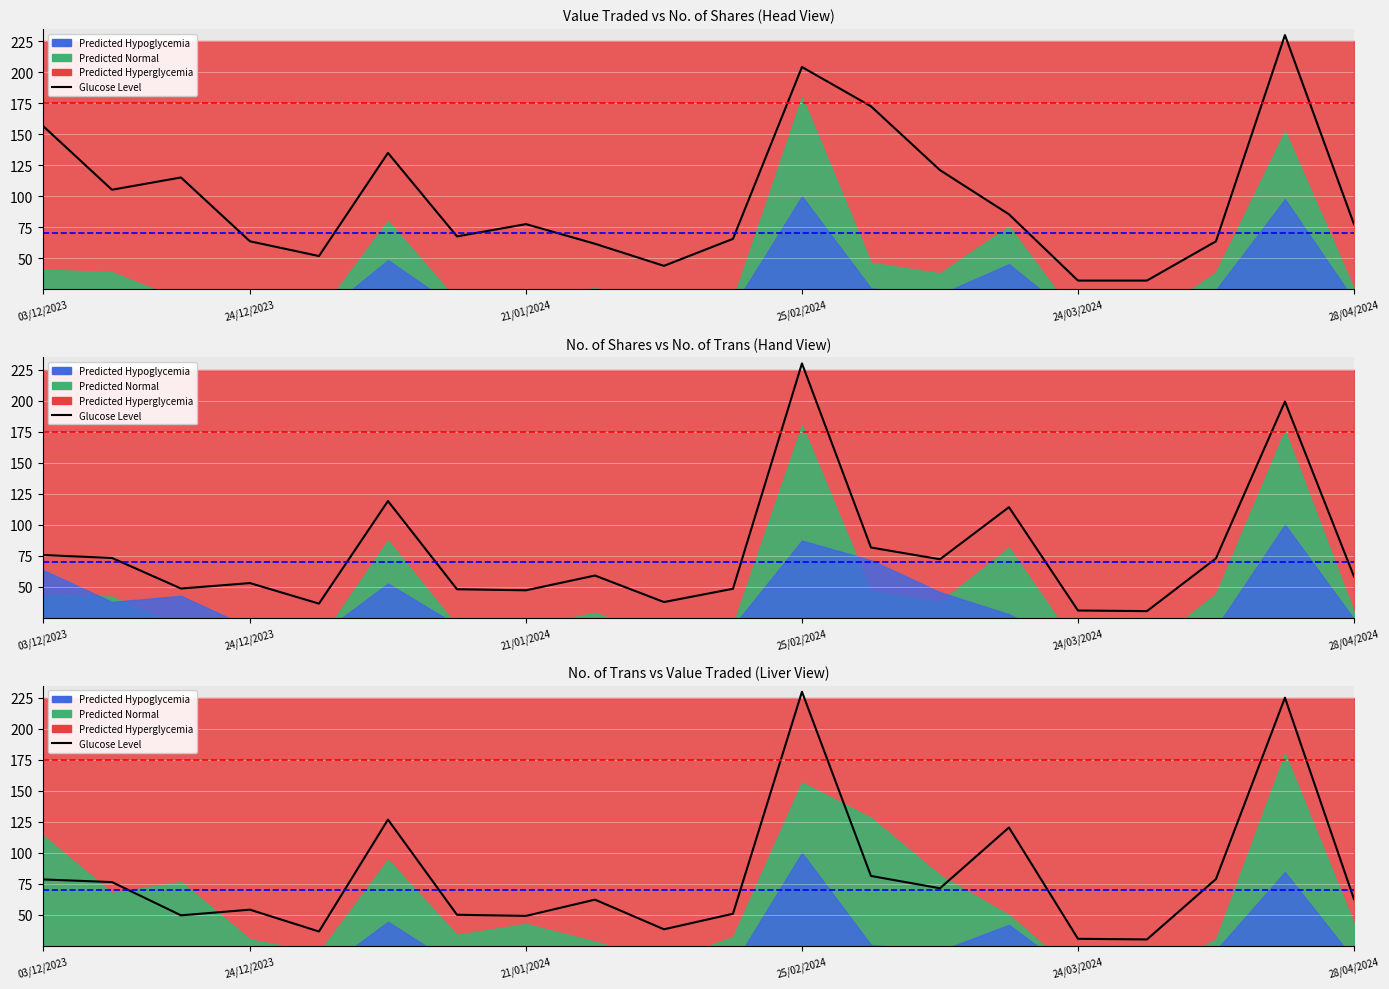

The value at 18 is 225.2. True or false?

True